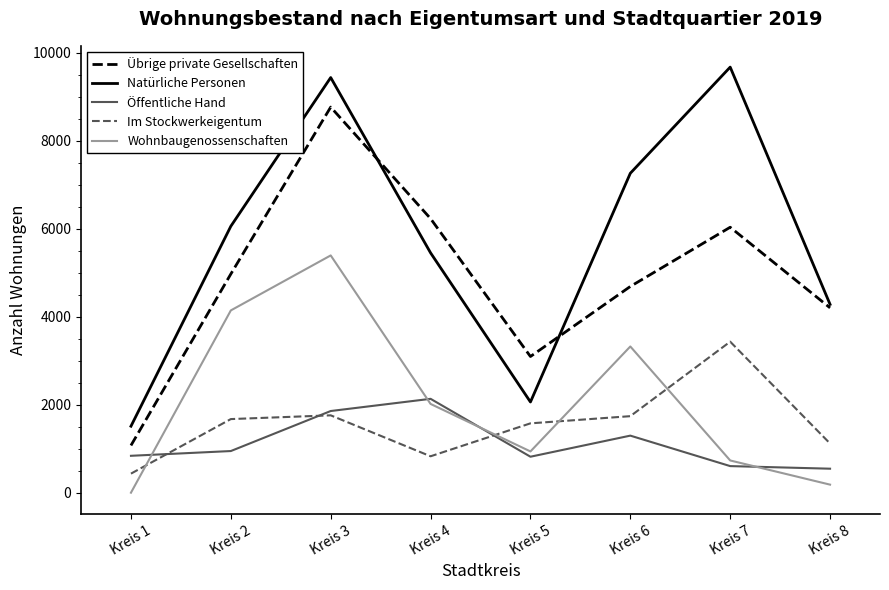

At which category does the chart reach its peak across all series?

Kreis 7